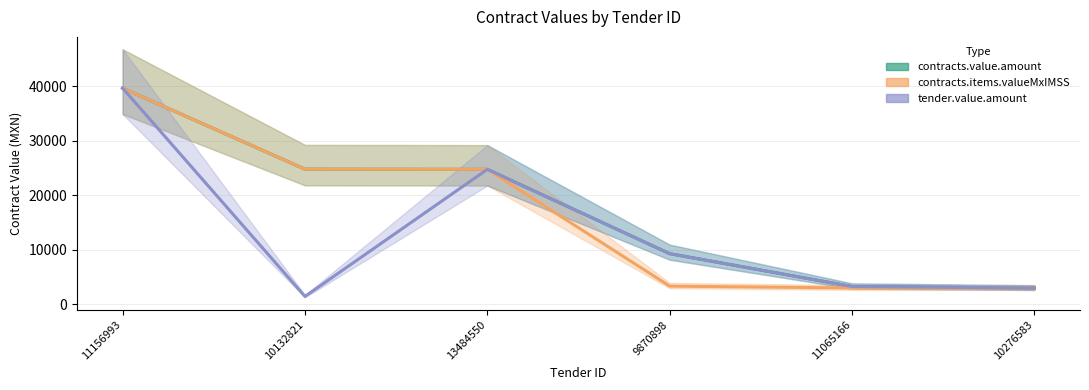

What is the sum of the tender.value.amount values at 10276583 and 11156993?

42602.2